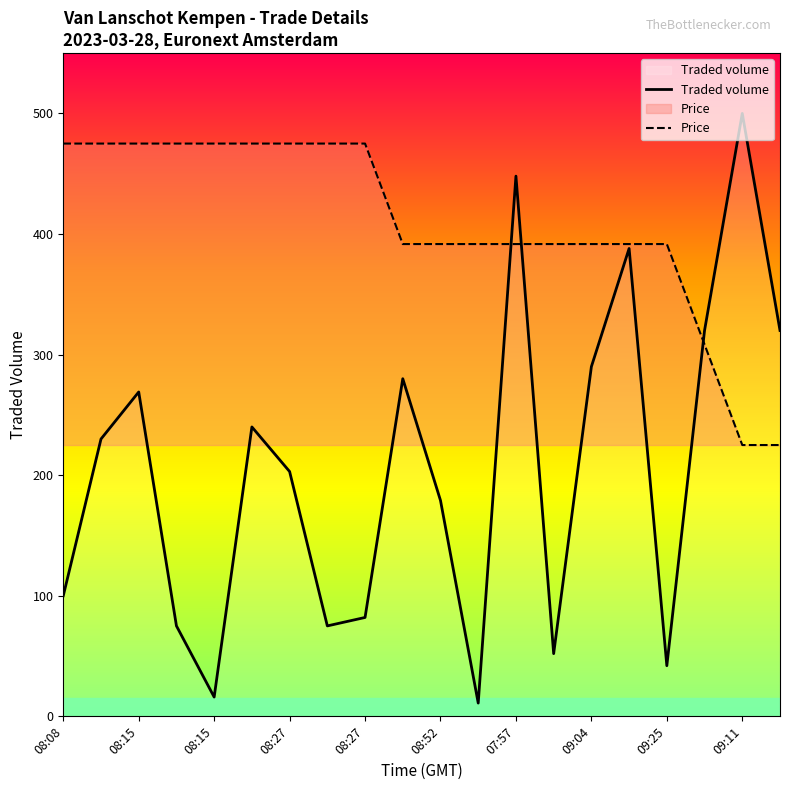

How many lines are shown in the chart?

2